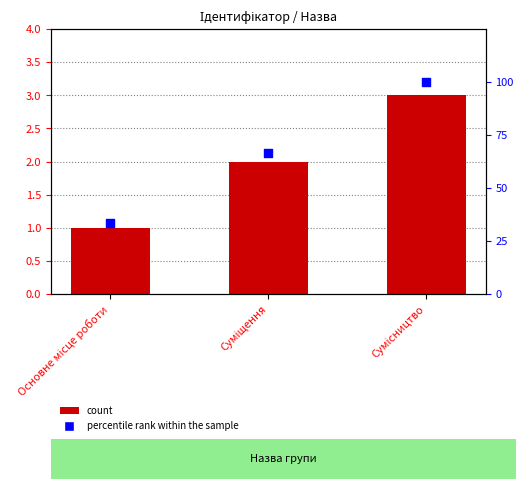

At how many categories does at least one series exceed 35?

2